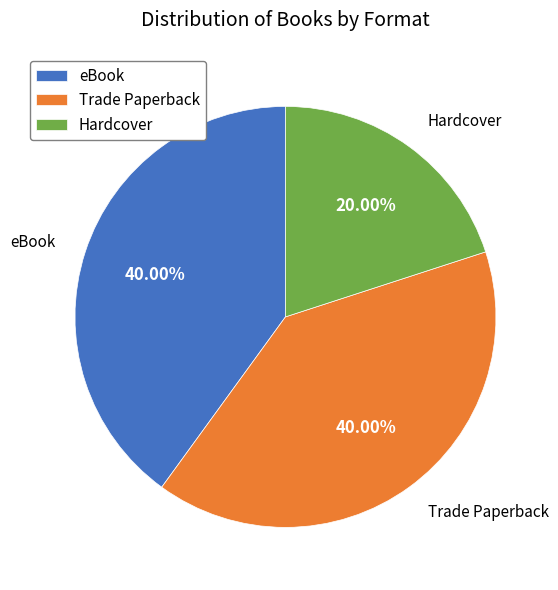

To the nearest percent, what percentage of the pie is Hardcover?

20%